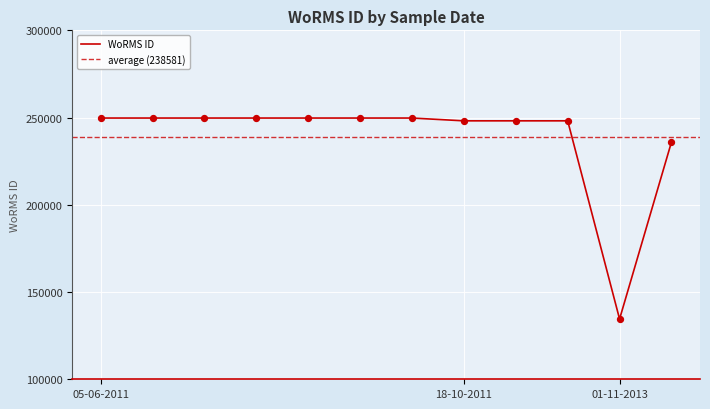

Which has a higher value, 05-06-2011 or 05-06-2011?

05-06-2011